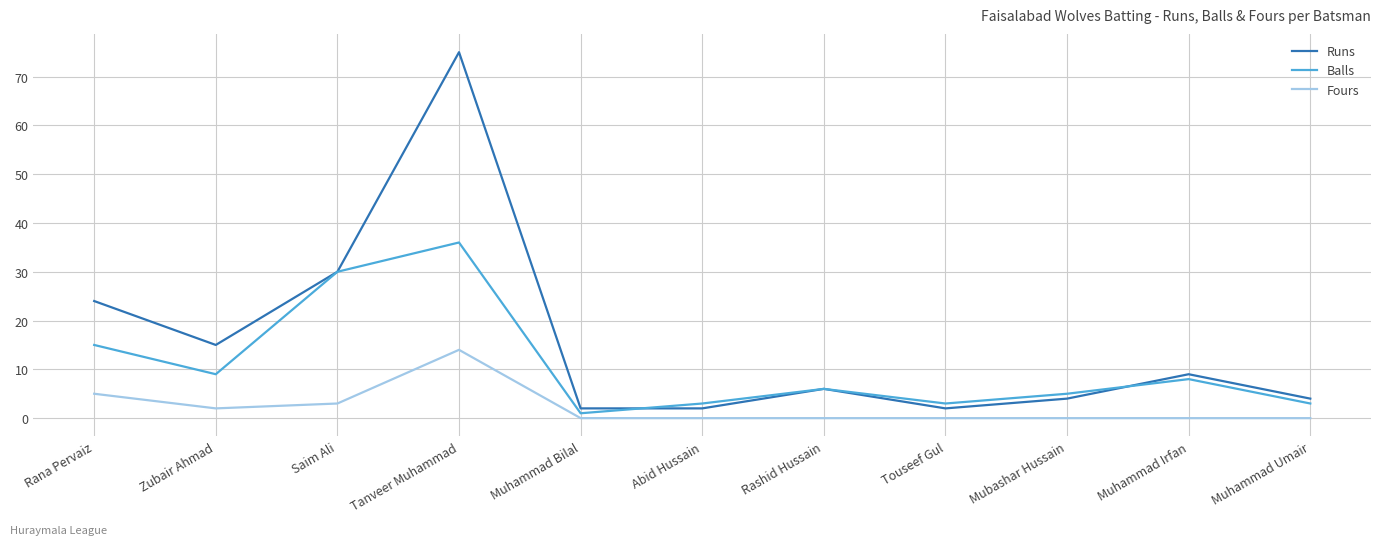

What position from the left is Saim Ali?

3